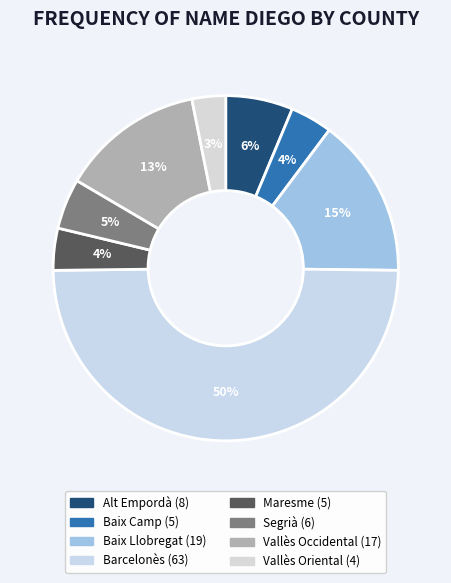

What percentage do Baix Llobregat and Maresme together represent?

18.9%